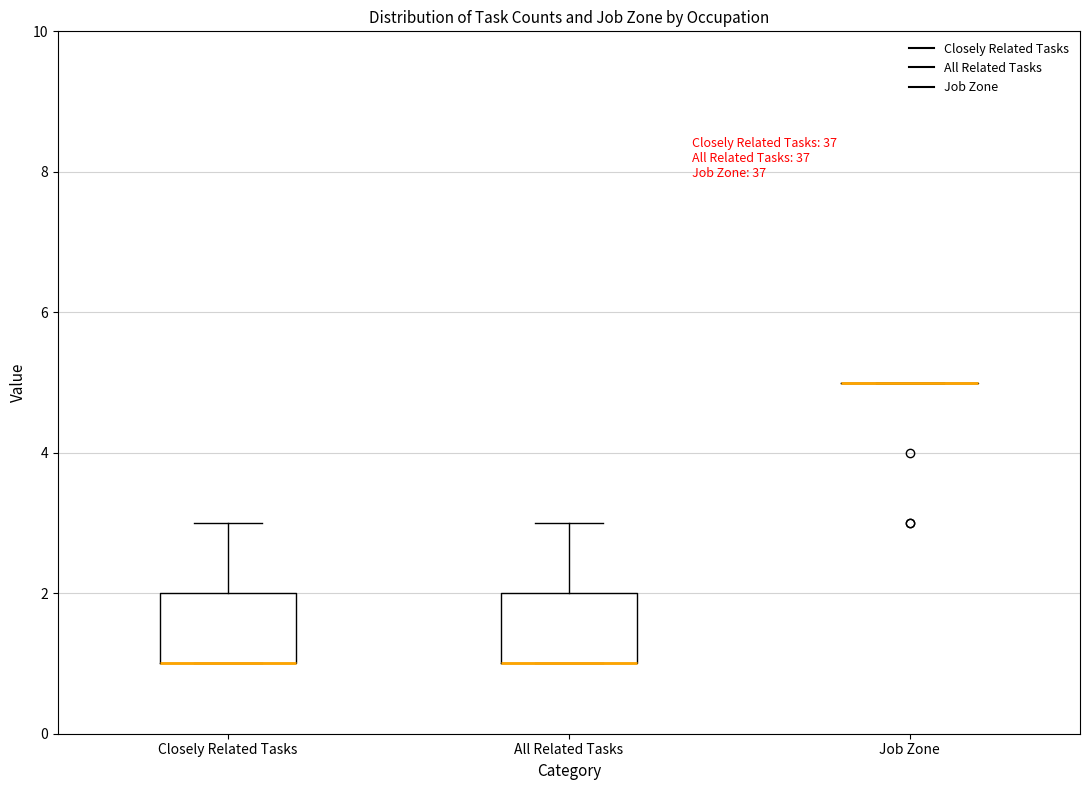

Reading left to right, transcribe this box plot: for each box, give where its median line is, the range the box spans, and where its two whiskers end, as read against the y-axis. The values are not printed on the chart, so give them approximately, as read against the axis.

Closely Related Tasks: median 1 (drawn on the box's lower edge), box 1 to 2, whiskers 1 to 3
All Related Tasks: median 1 (drawn on the box's lower edge), box 1 to 2, whiskers 1 to 3
Job Zone: box collapsed to a line at 5, whiskers 5 to 5